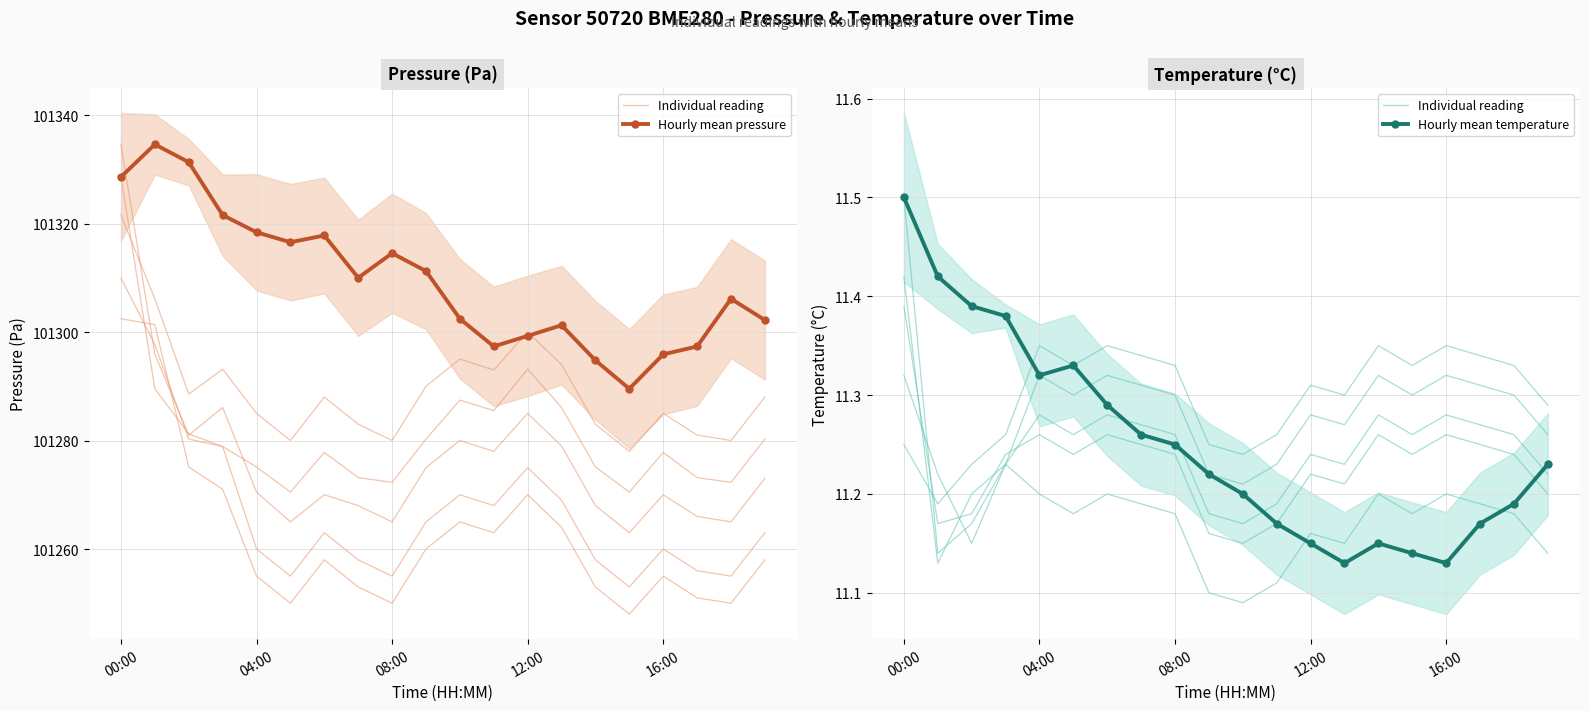

Reading left to right, list all the values displayed in this chart.

Individual reading: 11.5	11.1	11.2	11.2	11.3	11.3	11.3	11.3	11.3	11.2	11.2	11.2	11.2	11.2	11.3	11.3	11.3	11.3	11.3	11.2
Hourly mean pressure: 101328.6	101334.6	101331.3	101321.6	101318.4	101316.6	101317.8	101310.0	101314.5	101311.2	101302.4	101297.3	101299.3	101301.2	101294.8	101289.5	101295.9	101297.3	101306.1	101302.2
Hourly mean temperature: 11.5	11.4	11.4	11.4	11.3	11.3	11.3	11.3	11.2	11.2	11.2	11.2	11.2	11.1	11.2	11.1	11.1	11.2	11.2	11.2